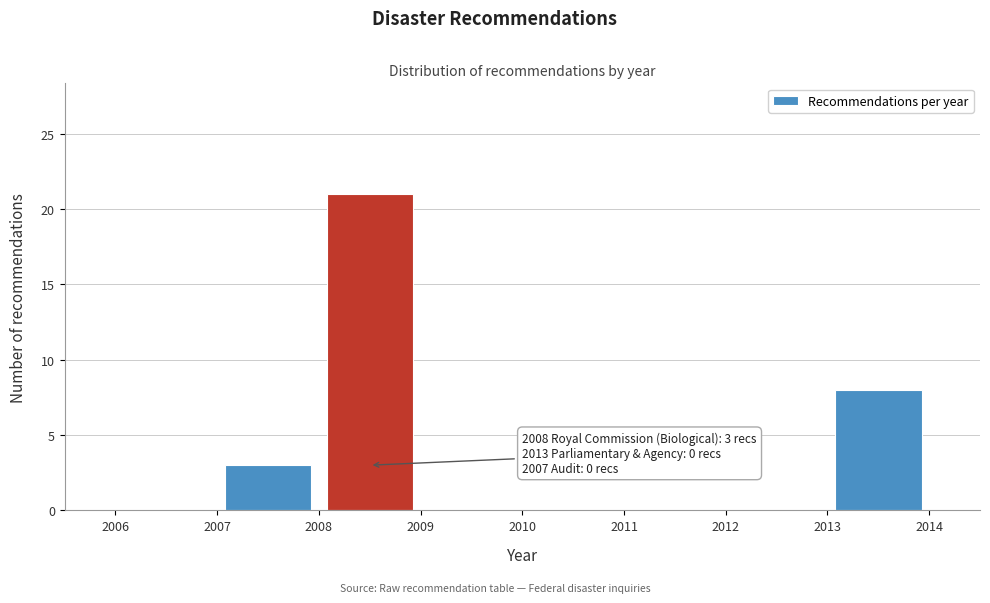

Which range on the x-axis has the tallest bar?

2008 to 2009